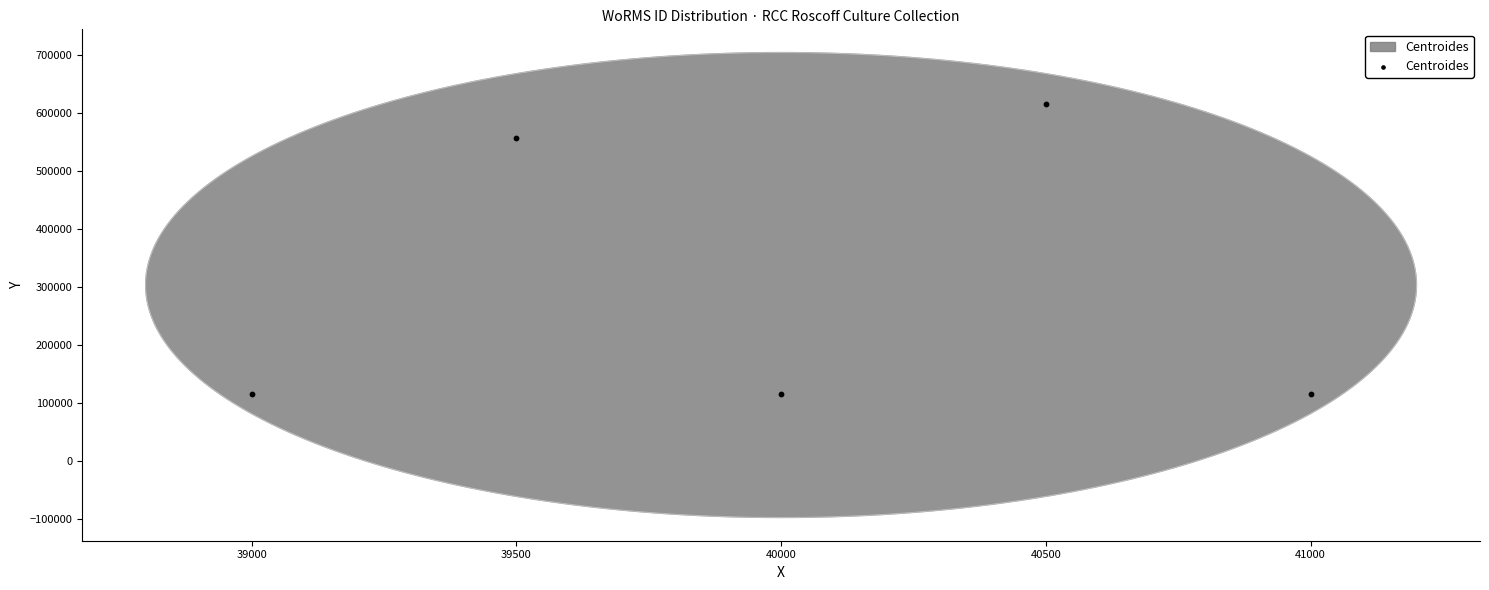

What is the average Y value?

303324